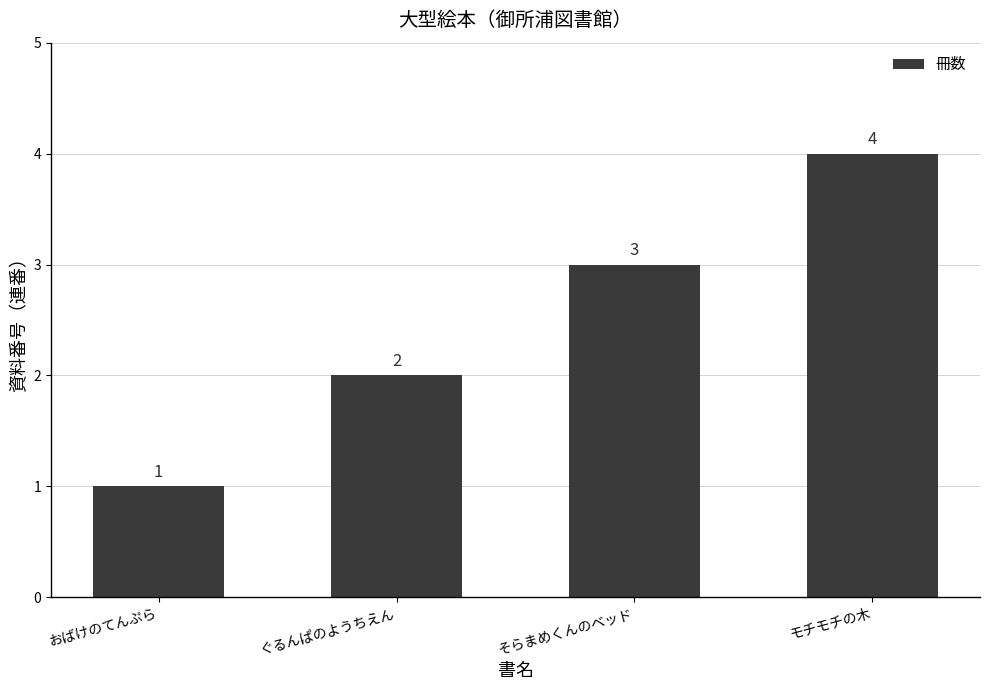

What is the difference between the values at そらまめくんのベッド and モチモチの木?

1